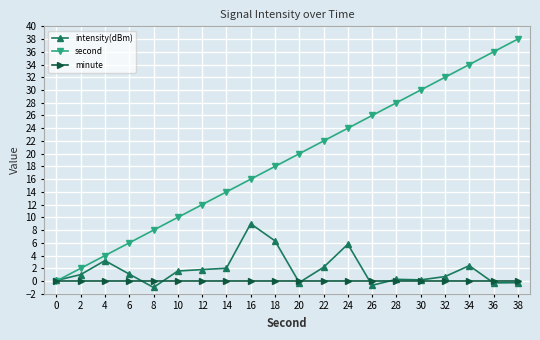

What is the value of the intensity(dBm) point at the 20th from the left?

-0.2